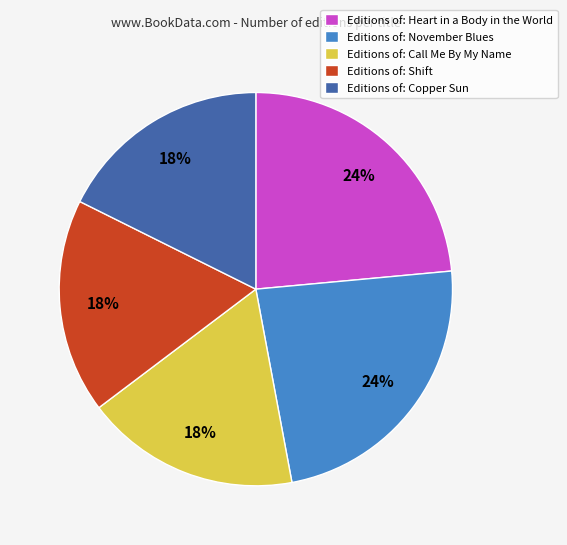

Does any single category account for the majority?

No